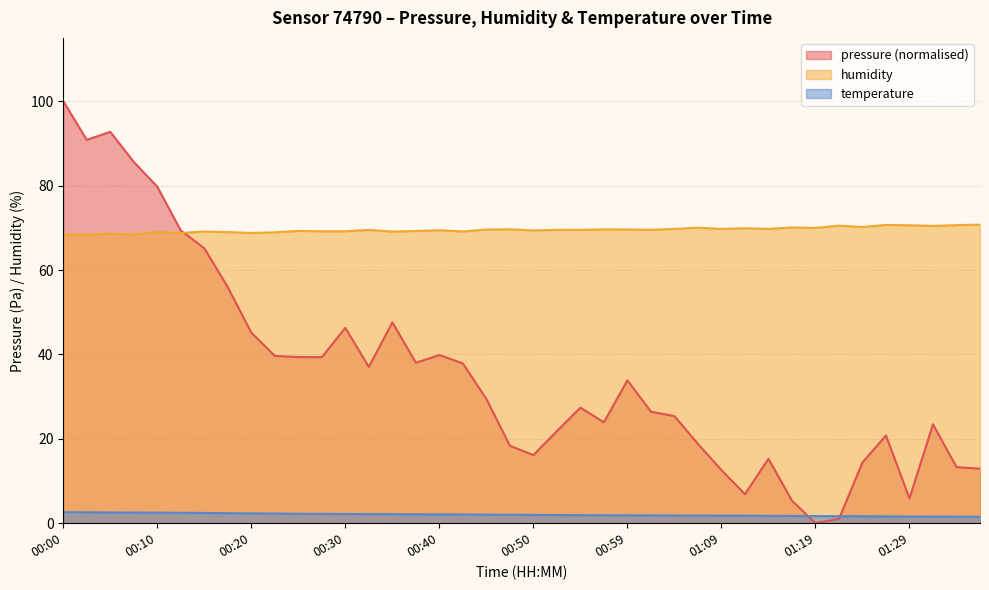

Which series changed the most between 00:32 and 01:14?

pressure